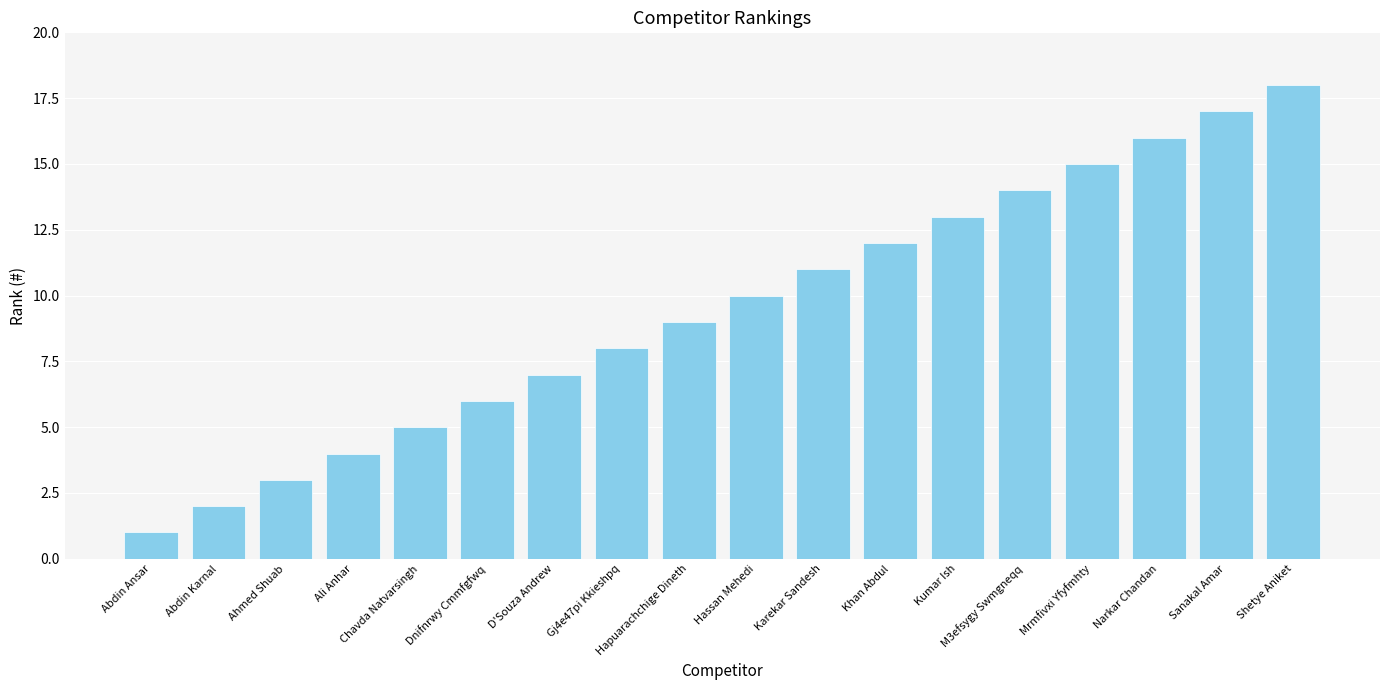

The value at Karekar Sandesh is 5. True or false?

False